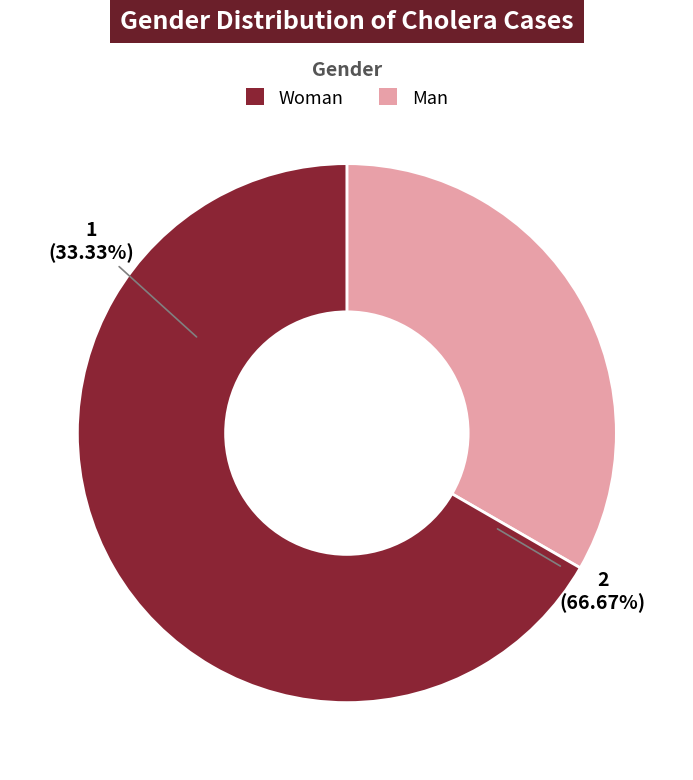

Which has a higher value, Чоловіча or Жіноча?

Жіноча